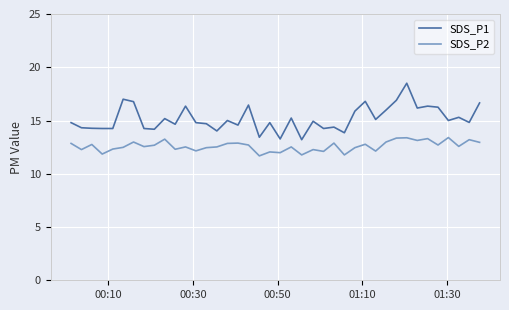

List the series in order of their peak value, lowest first.

SDS_P2, SDS_P1